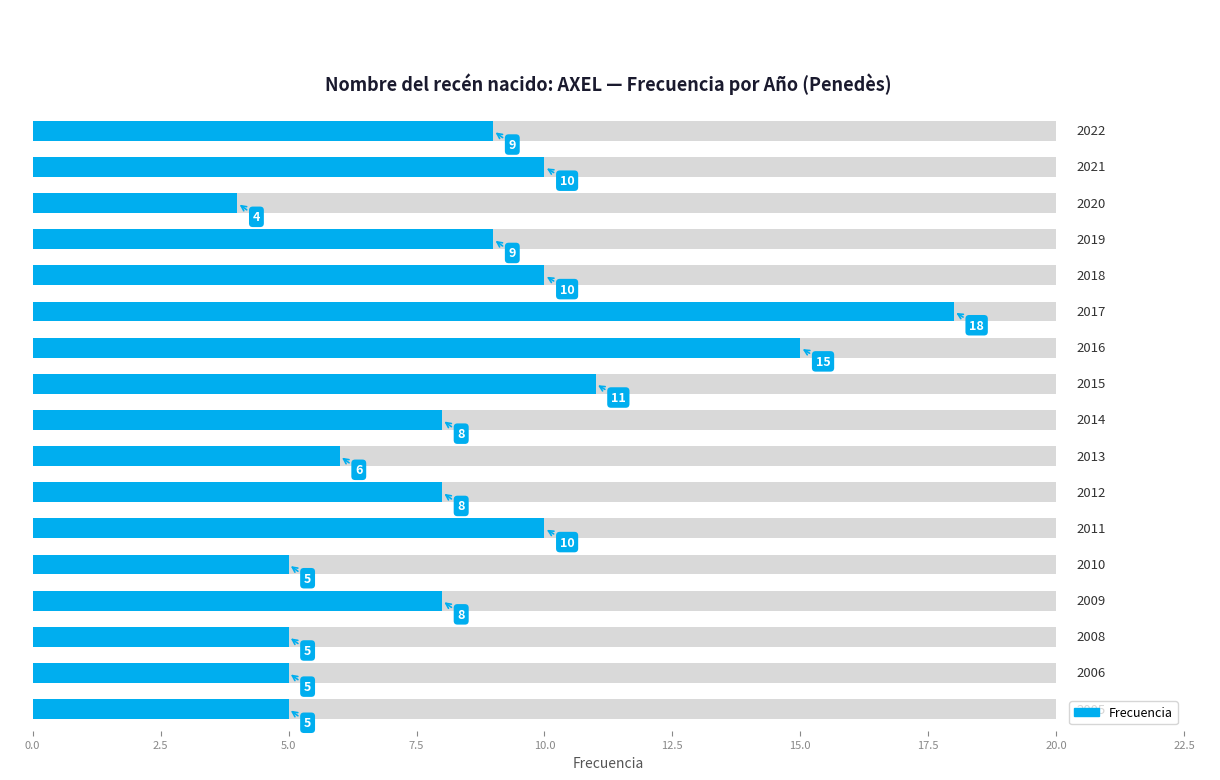

Approximately how many times larger is the value at 12.5 compared to 11?

1.8